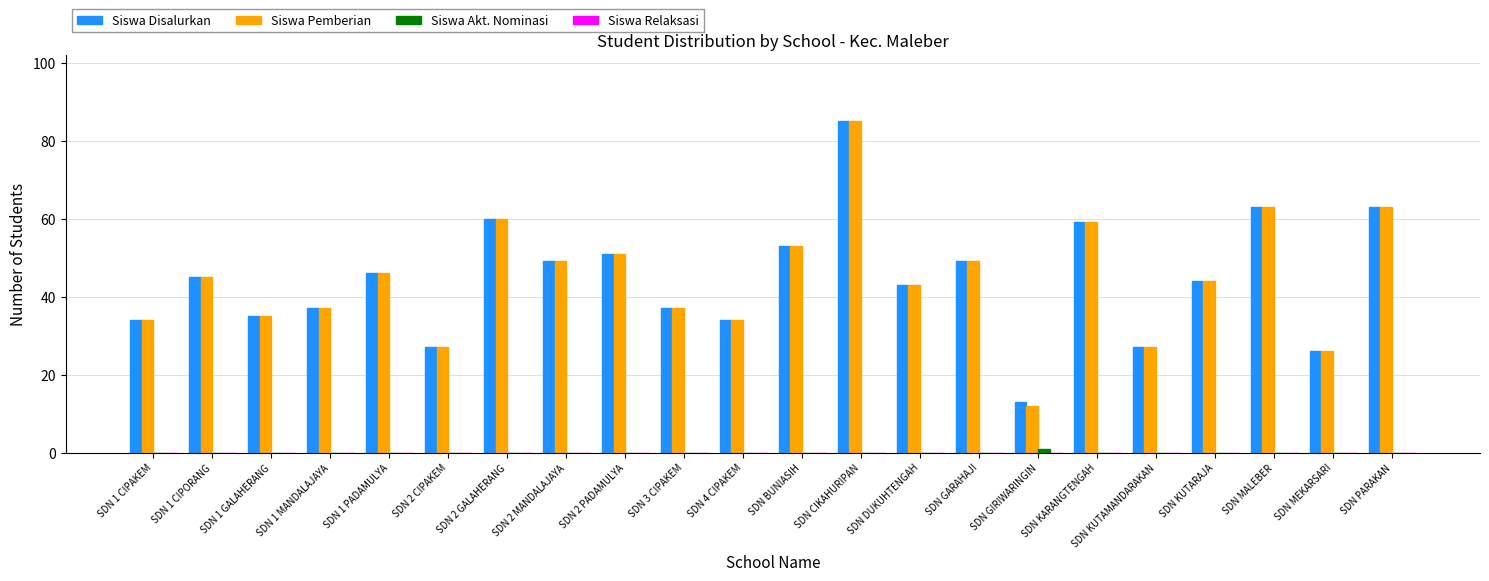

The Siswa Disalurkan series shows 11 at SDN KUTAMANDARAKAN. True or false?

False